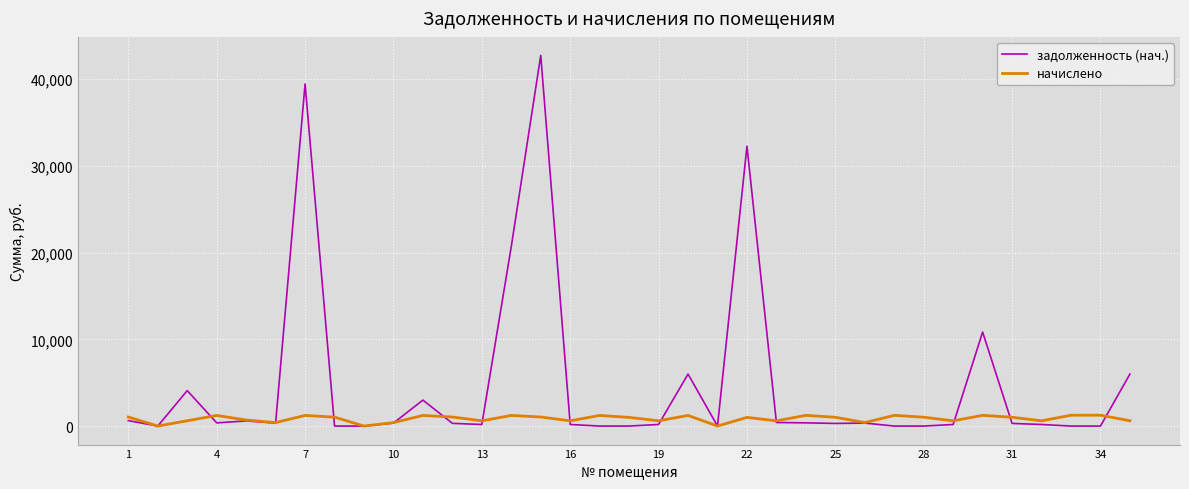

Which series has the widest spread of values?

задолженность (нач.)